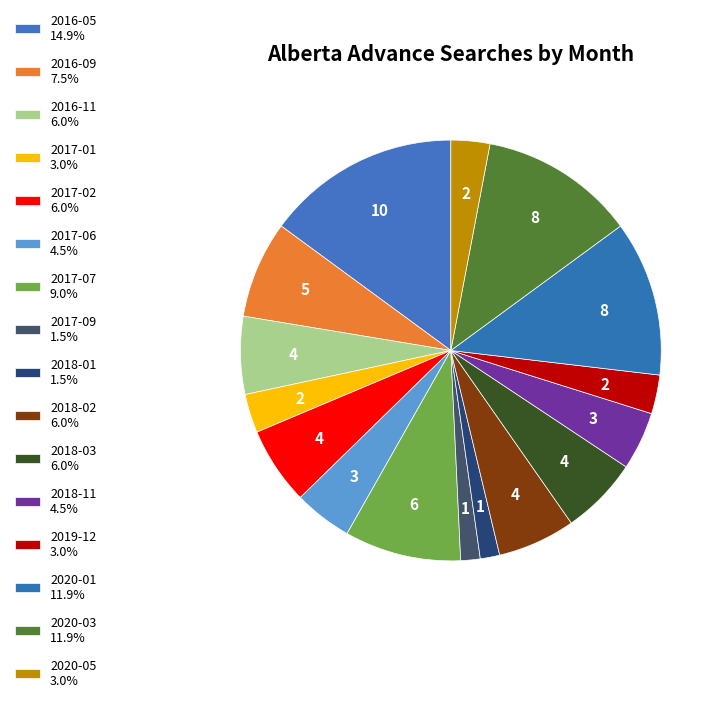

Count the number of slices in the pie.

16